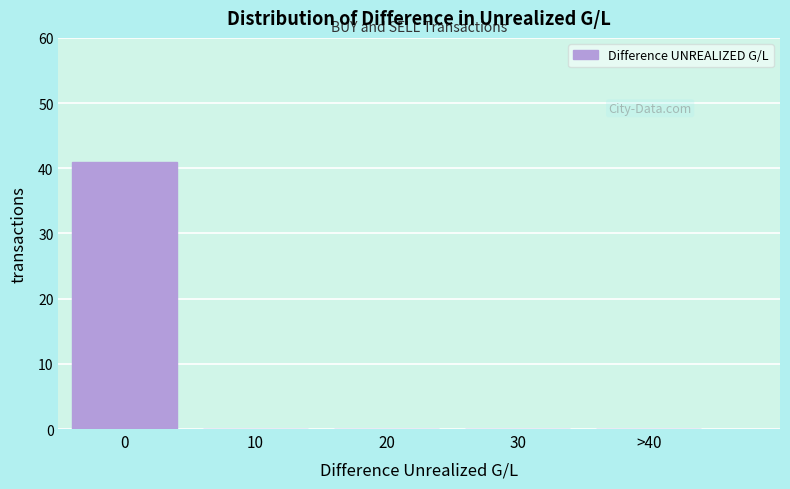

Reading left to right, what are all the values shown in this chart?

0=41	10=0	20=0	30=0	>40=0